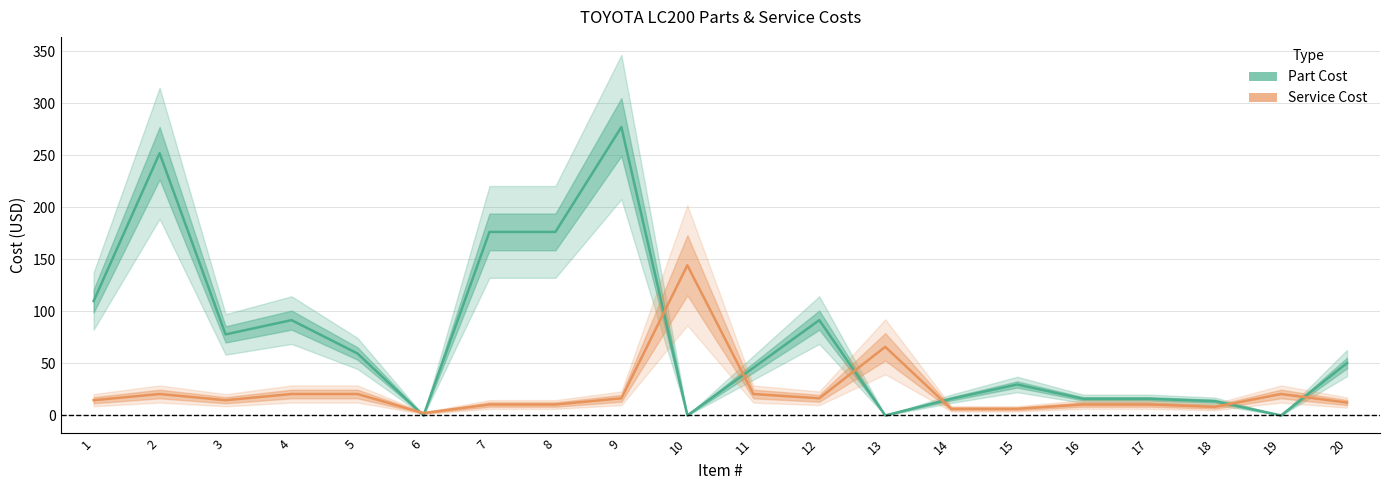

Reading left to right, list all the values displayed in this chart.

Part Cost: 110.0	252.1	77.9	91.7	59.6	0.0	176.5	176.5	277.3	0.0	45.8	91.7	0.0	16.0	29.8	16.0	16.0	13.8	0.0	50.4
Service Cost: 14.7	20.6	14.7	20.6	20.6	2.3	10.5	10.5	16.5	144.4	20.6	16.5	66.0	6.4	6.4	10.5	10.5	8.2	20.6	12.4